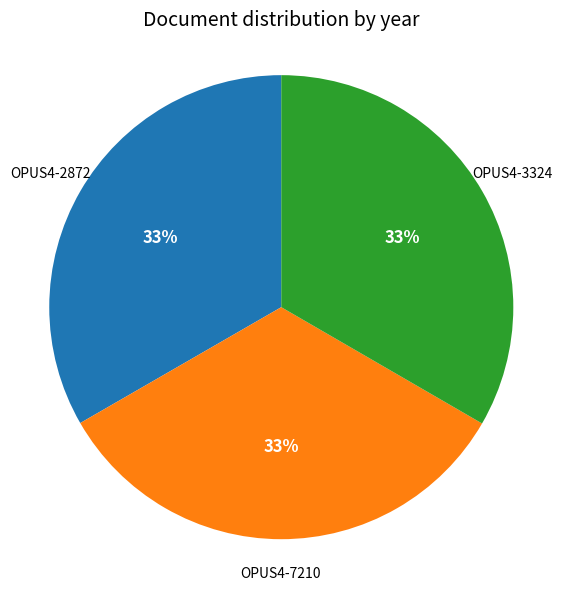

What is the ratio of the value at OPUS4-2872 to the value at OPUS4-7210?

1.0